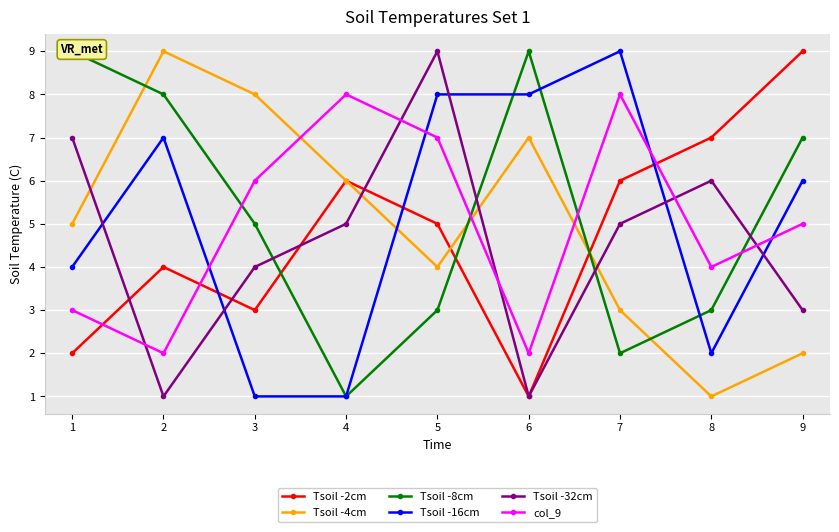

The value of Tsoil -2cm at 7 is 6. True or false?

True